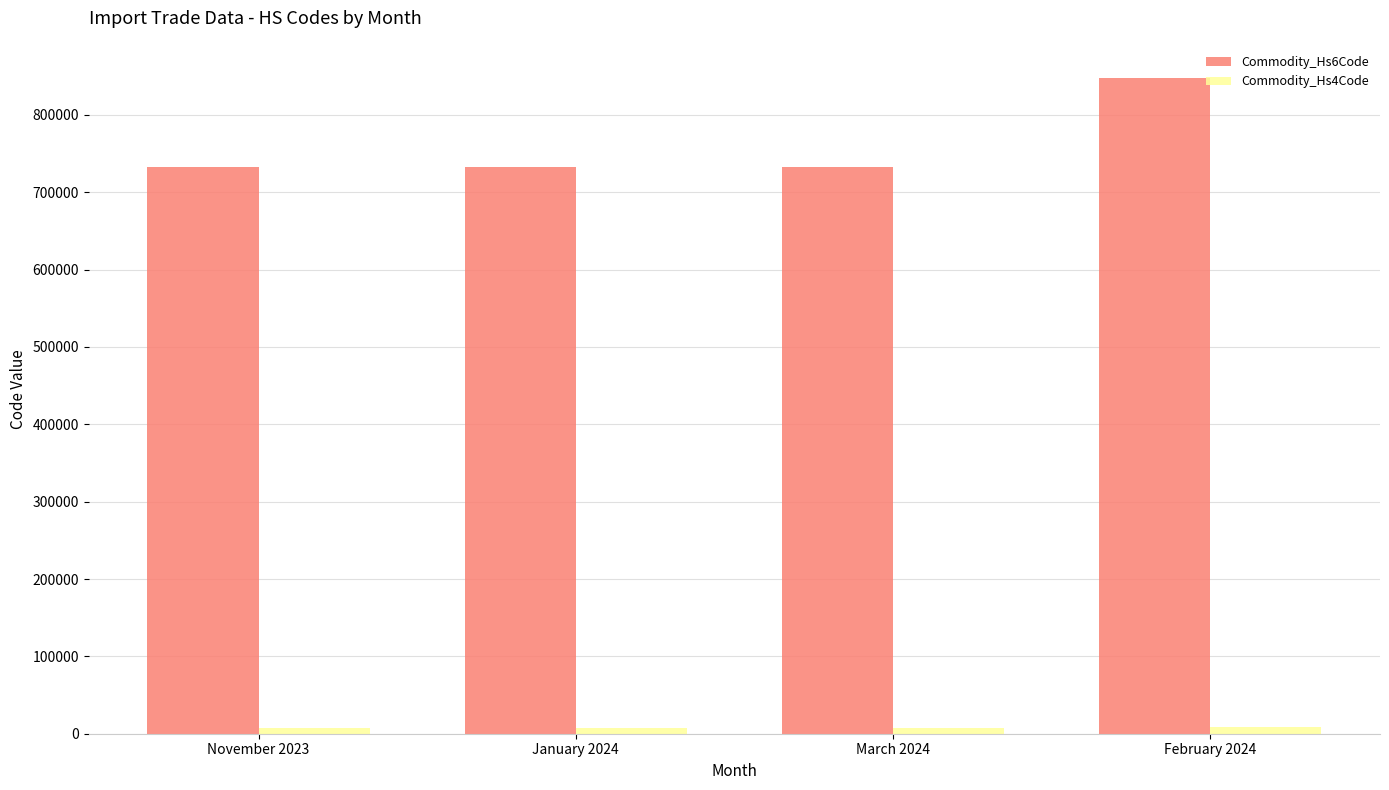

The value of Commodity_Hs6Code at February 2024 is 848180. True or false?

True